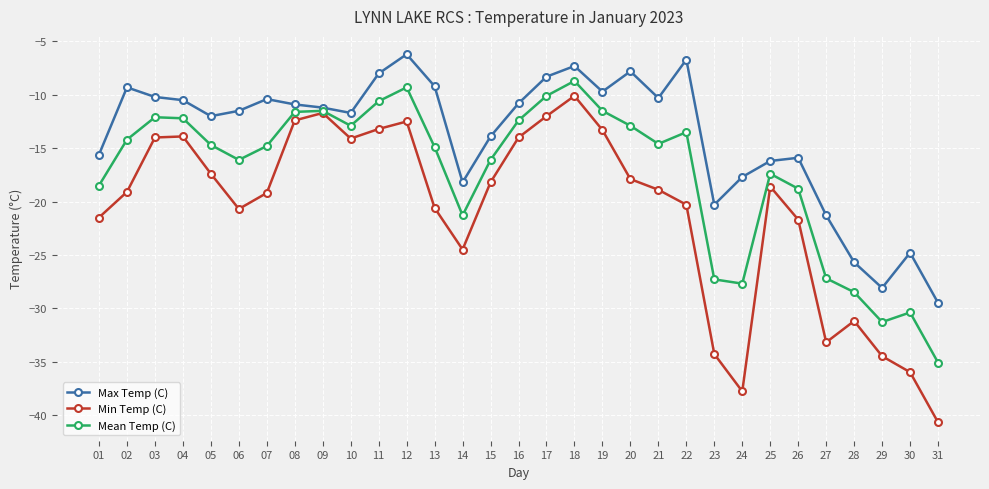

What is the difference between the maximum and second lowest values in the Max Temp (C) series?

21.9